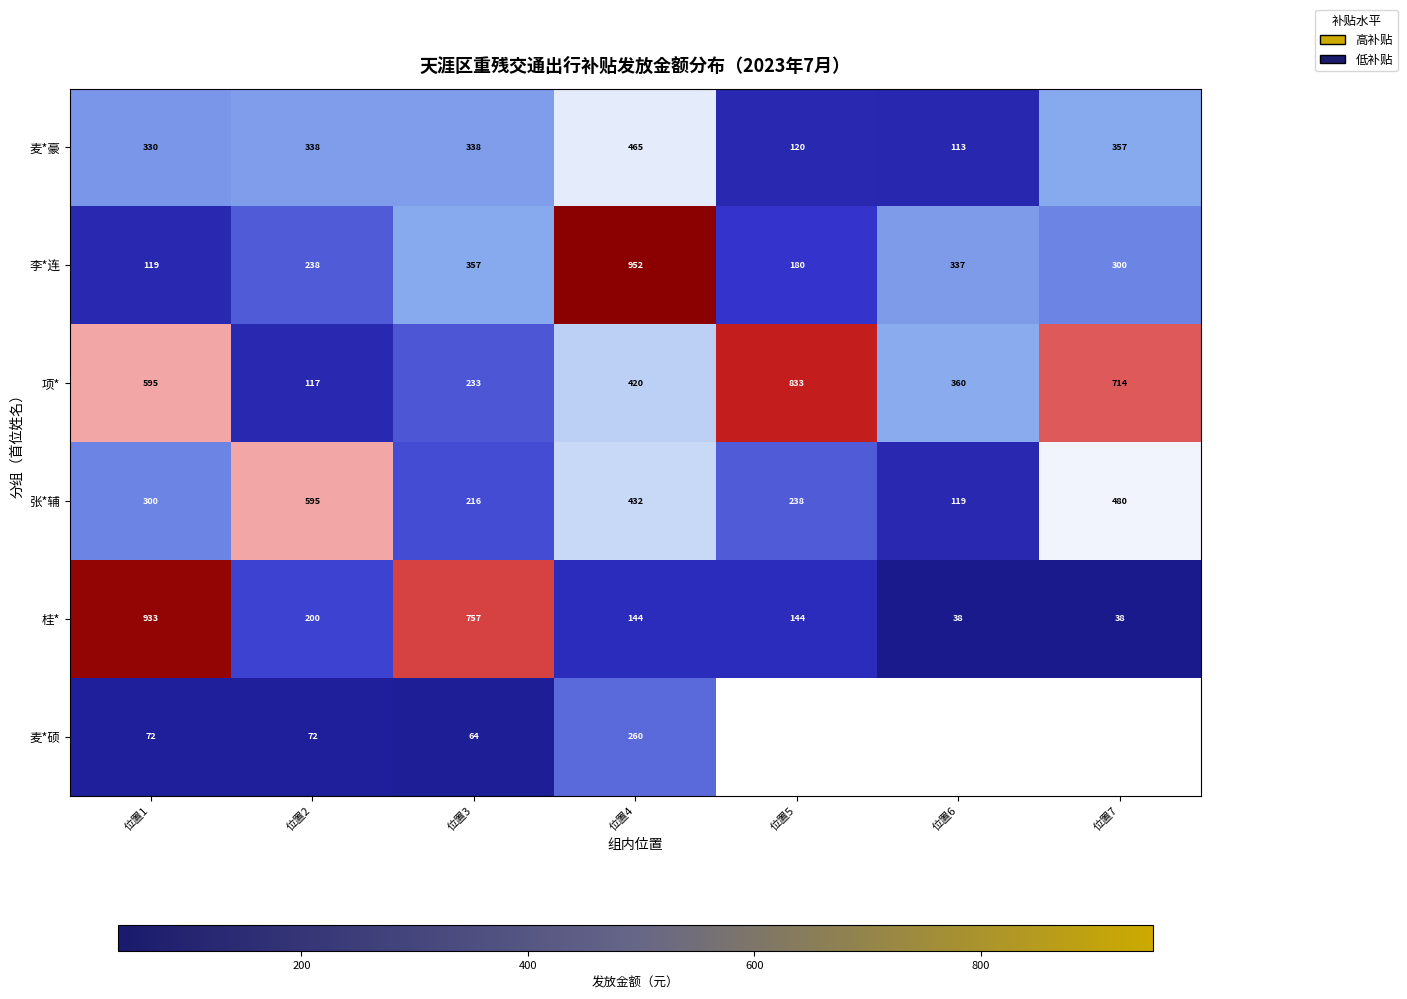

How many data points in 张*辅 are less than 300?

3